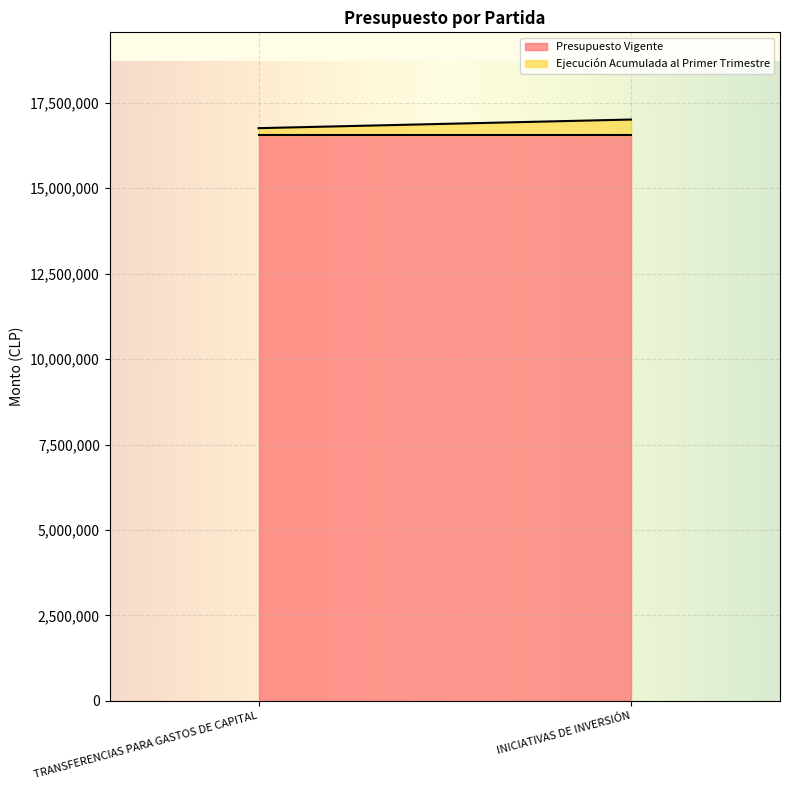

Reading left to right, list all the values displayed in this chart.

Presupuesto Vigente: TRANSFERENCIAS PARA GASTOS DE CAPITAL=16548227	INICIATIVAS DE INVERSIÓN=16548227
Ejecución Acumulada al Primer Trimestre: TRANSFERENCIAS PARA GASTOS DE CAPITAL=208235	INICIATIVAS DE INVERSIÓN=460509